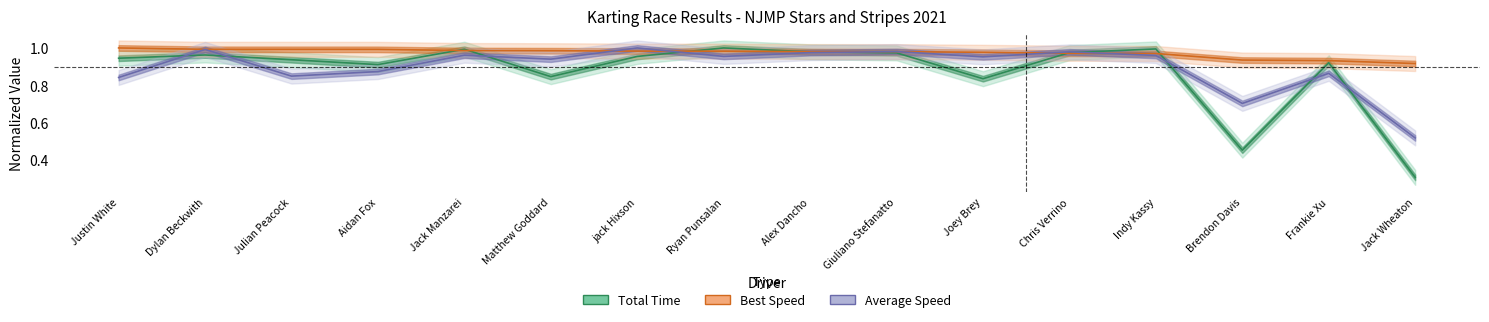

True or false: Average Speed has more than 2 points higher than both neighbors.

True